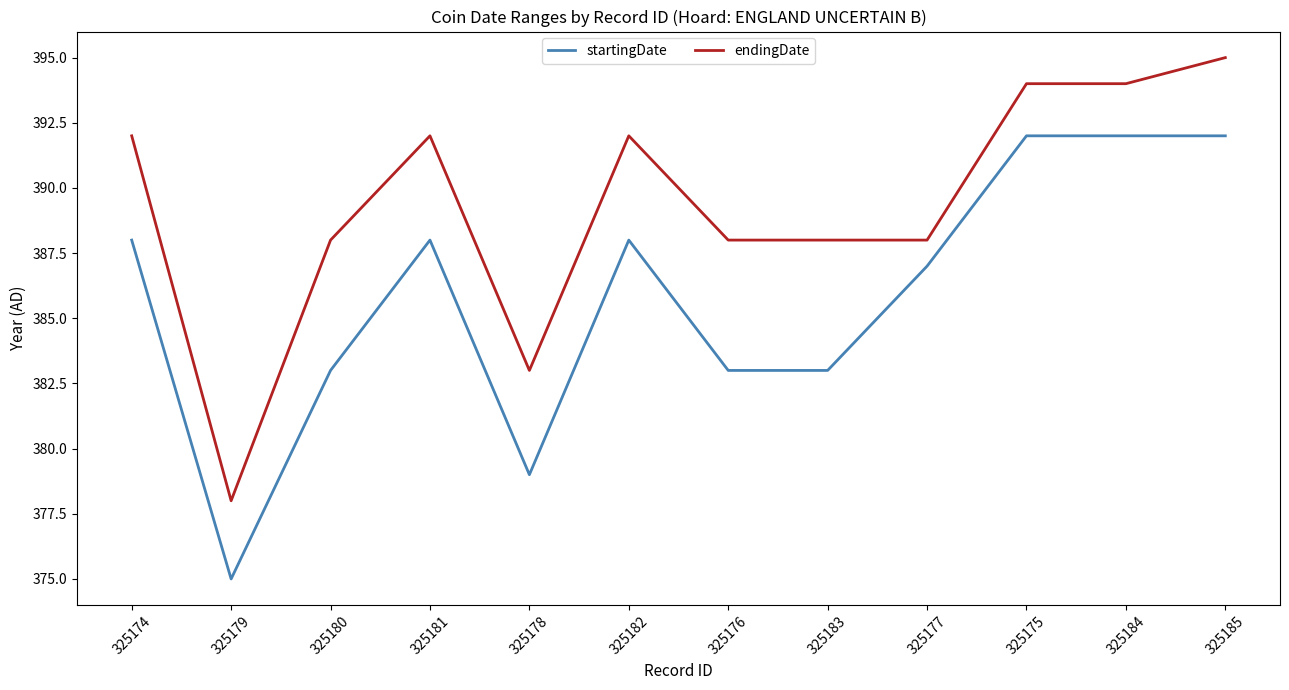

What is the smallest value displayed?

375